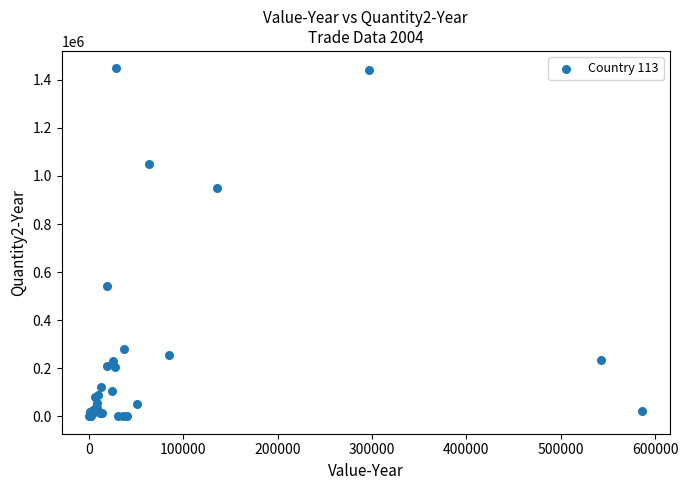

What Y value in the scatter plot is closest to 723946?

540700